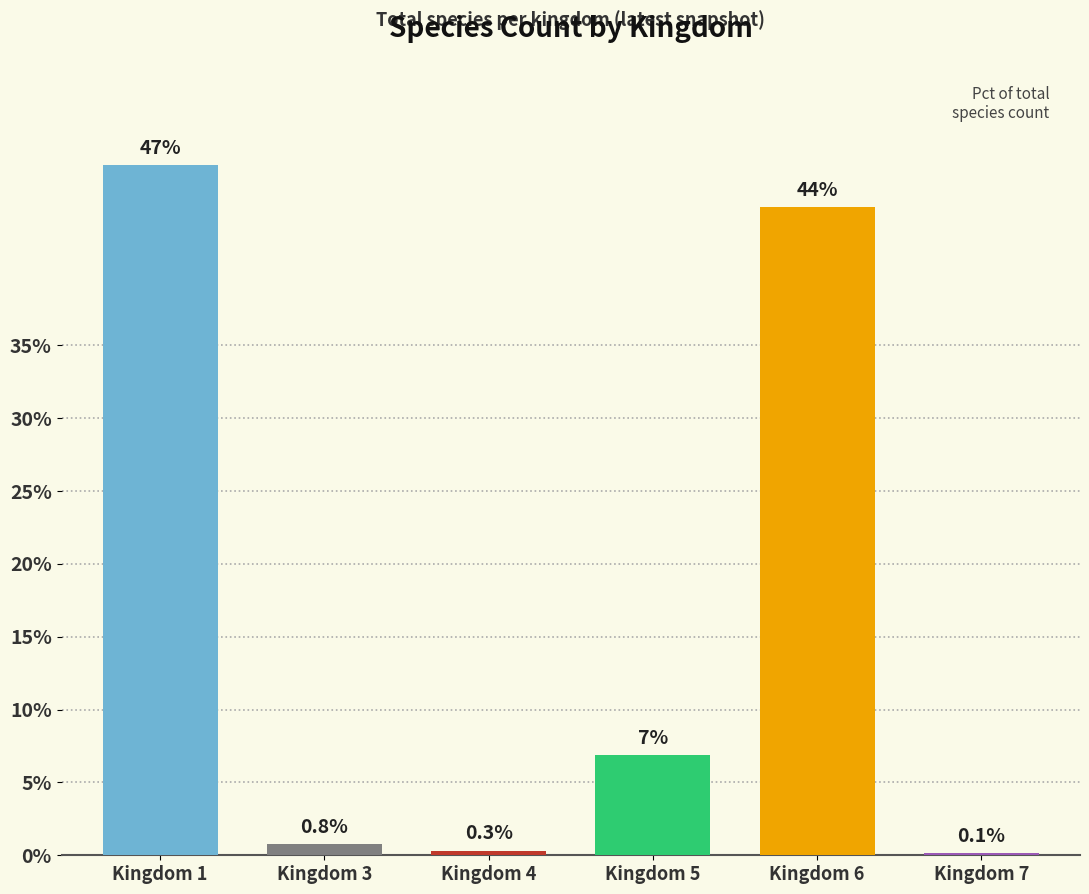

Are the bars horizontal?

No